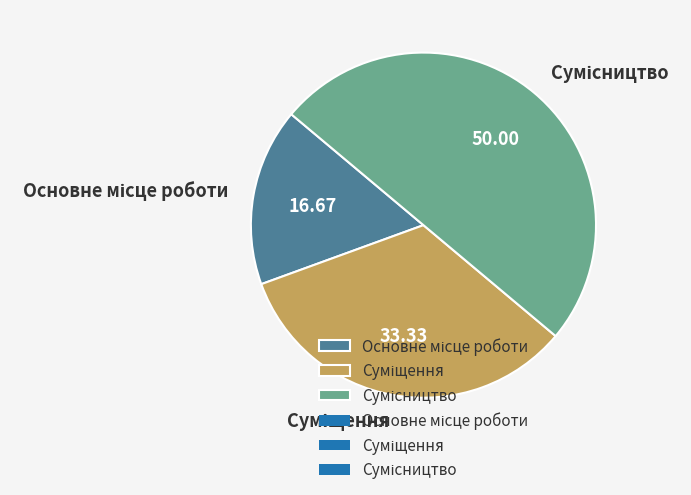

To the nearest percent, what is the difference between the Суміщення and Основне місце роботи slice percentages?

17%